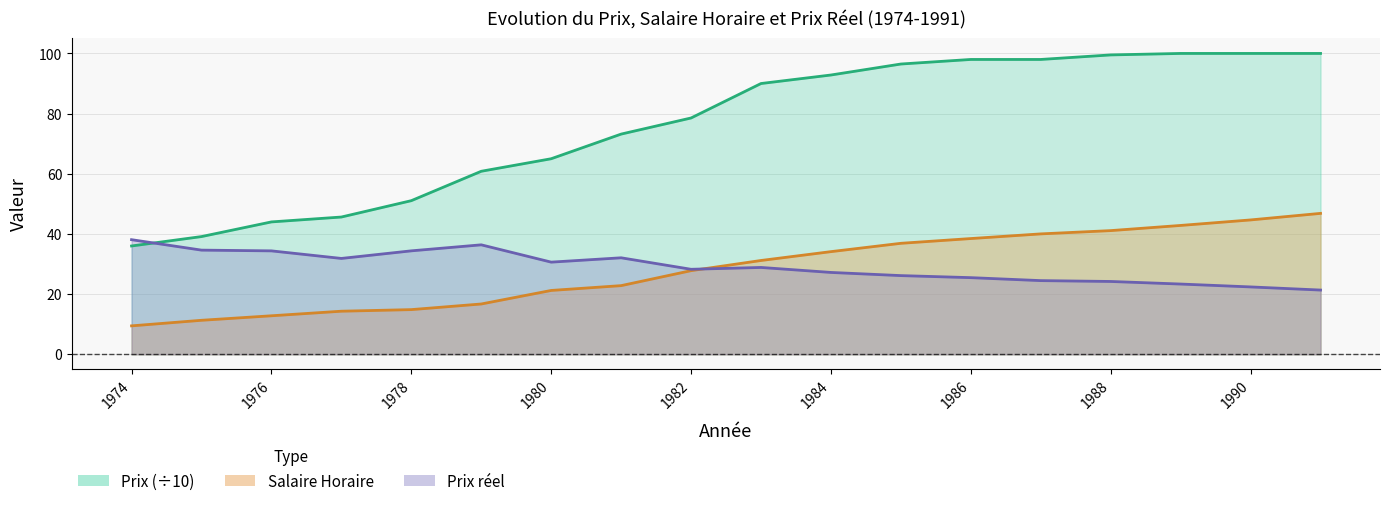

Between 1976 and 1984, which is larger?

1984